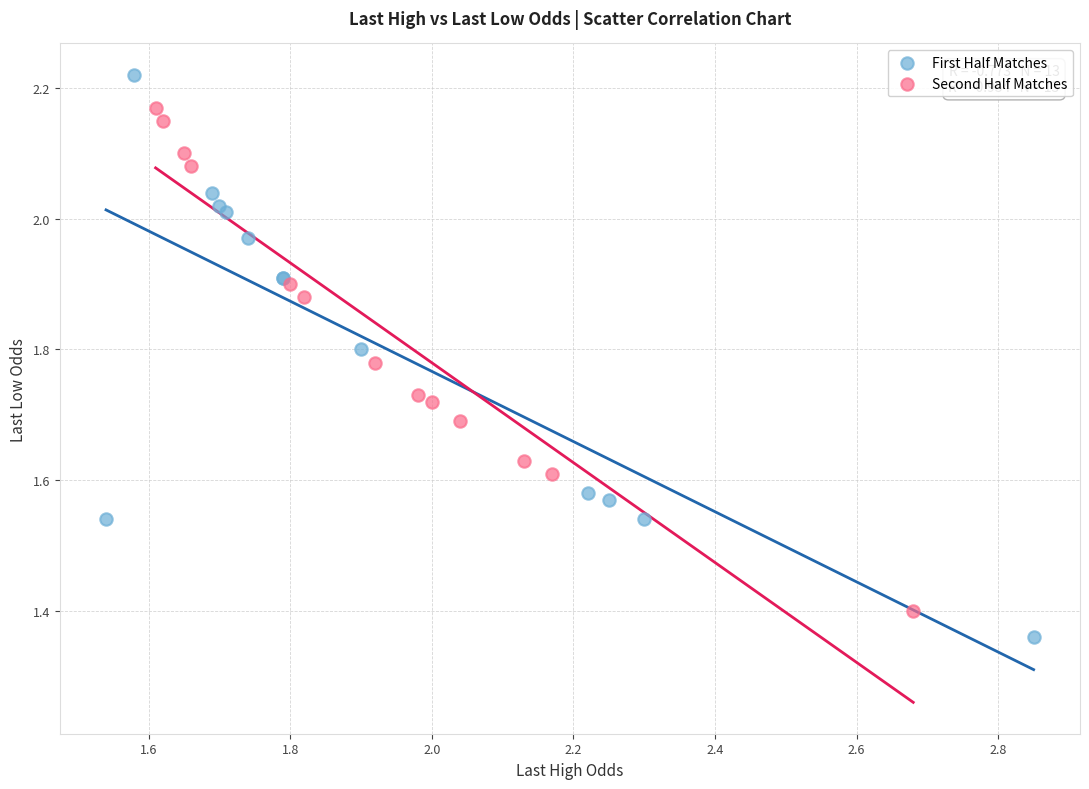

Which series has the largest Y range (max minus min)?

First Half Matches